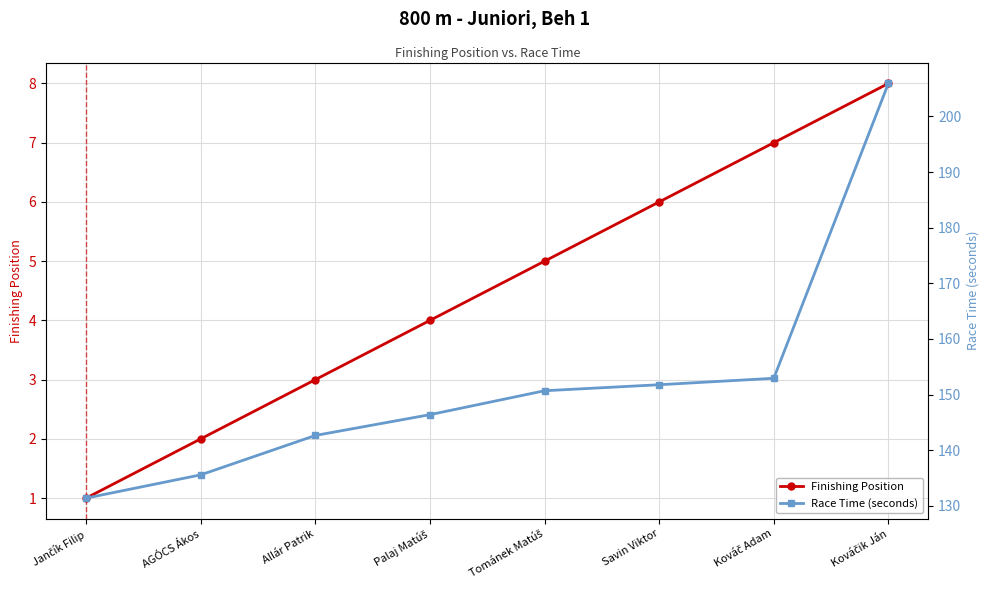

How many categories are shown in the chart?

8